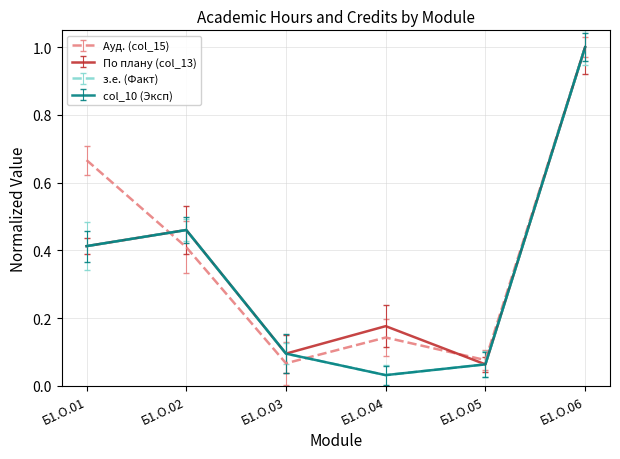

Is this an area chart (filled region under the line)?

No